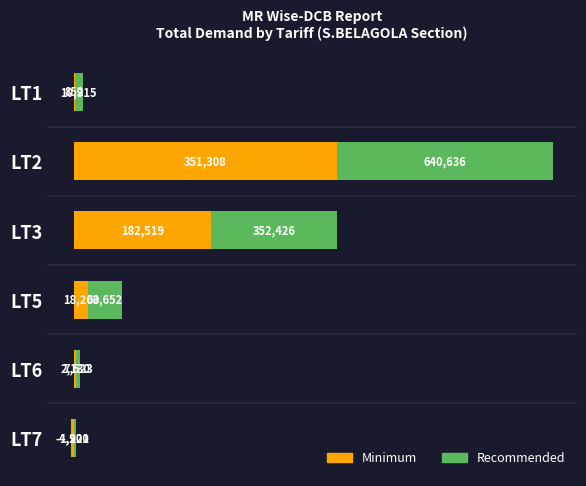

Reading left to right, what are all the values shown in this chart?

Recommended: 10915.4	640636.0	352426.0	63652.0	7523.0	1900.0
Minimum: 852.1	351307.6	182519.2	18199.8	2130.0	-4221.0